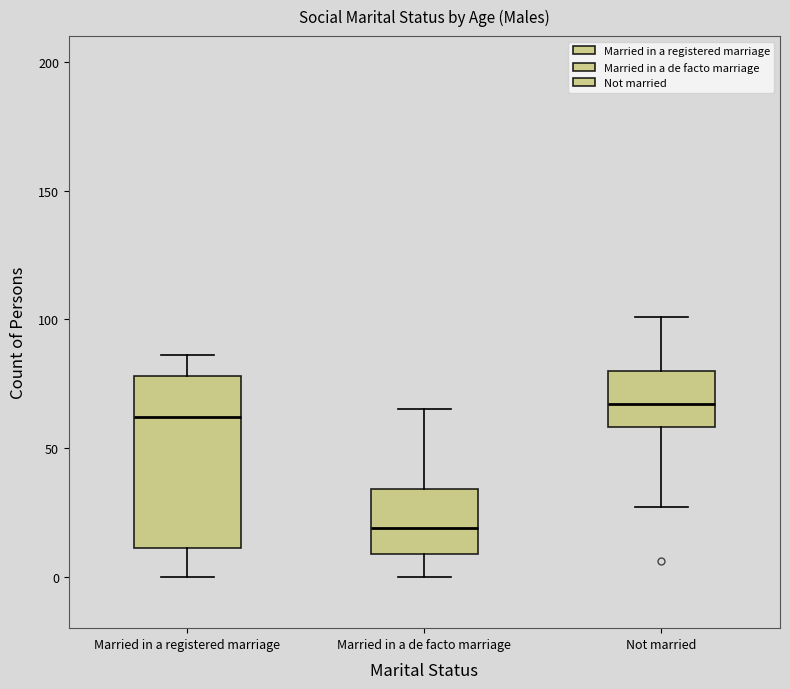

Where is the upper edge of the box for Not married on the y-axis? The values are not printed on the chart, so give them approximately, as read against the axis.

80